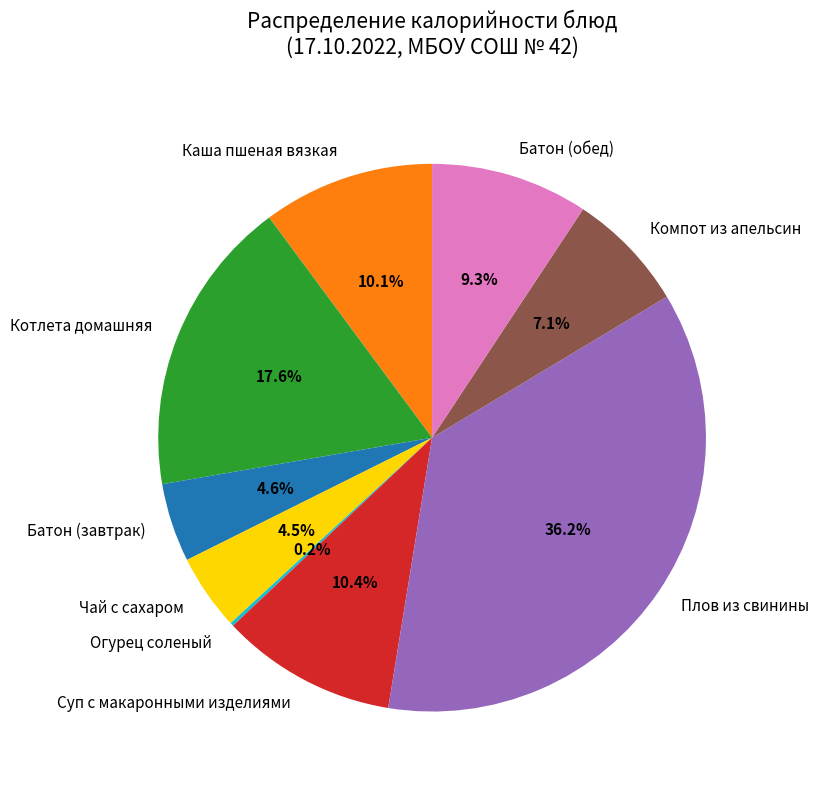

What percentage is NOT represented by Каша пшеная вязкая?

89.9%